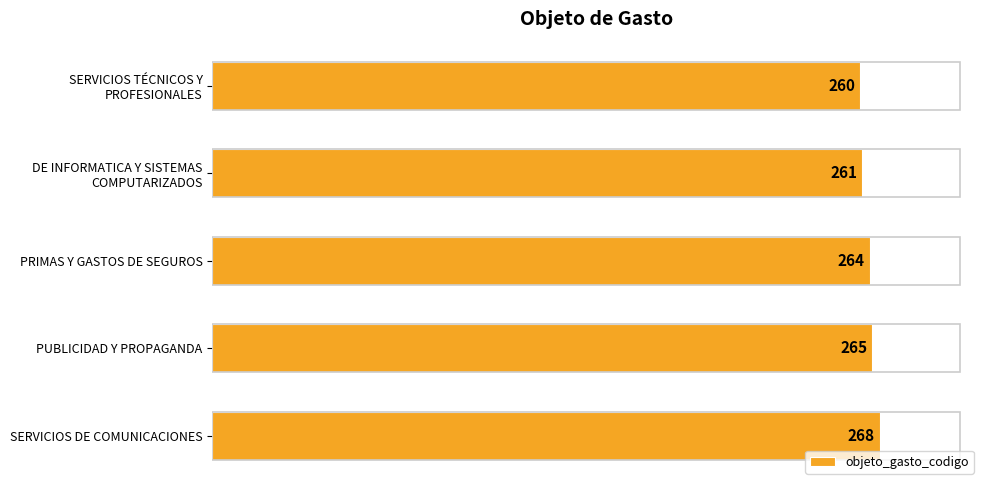

What is the maximum value shown in the chart?

268